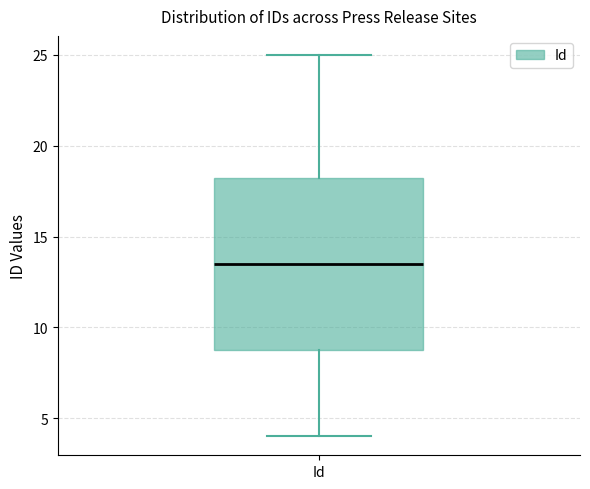

Transcribe this box plot: give where the median line is, the range the box spans, and where the two whiskers end, as read against the y-axis. The values are not printed on the chart, so give them approximately, as read against the axis.

median 13.5, box 9.0 to 18.5, whiskers 4.0 to 25.0